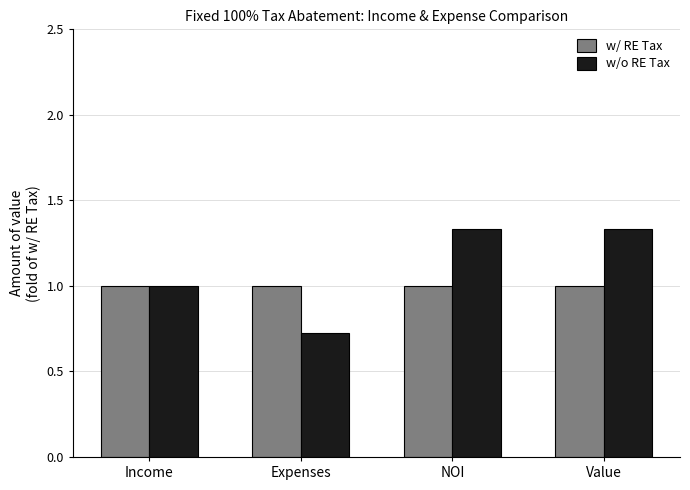

True or false: w/o RE Tax has a value of 1.8 at Income.

False